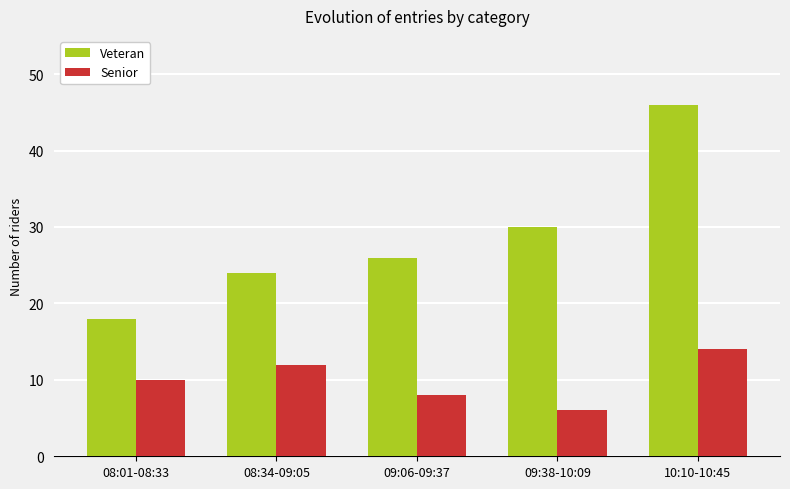

What is the total value across all series at 09:38-10:09?

36